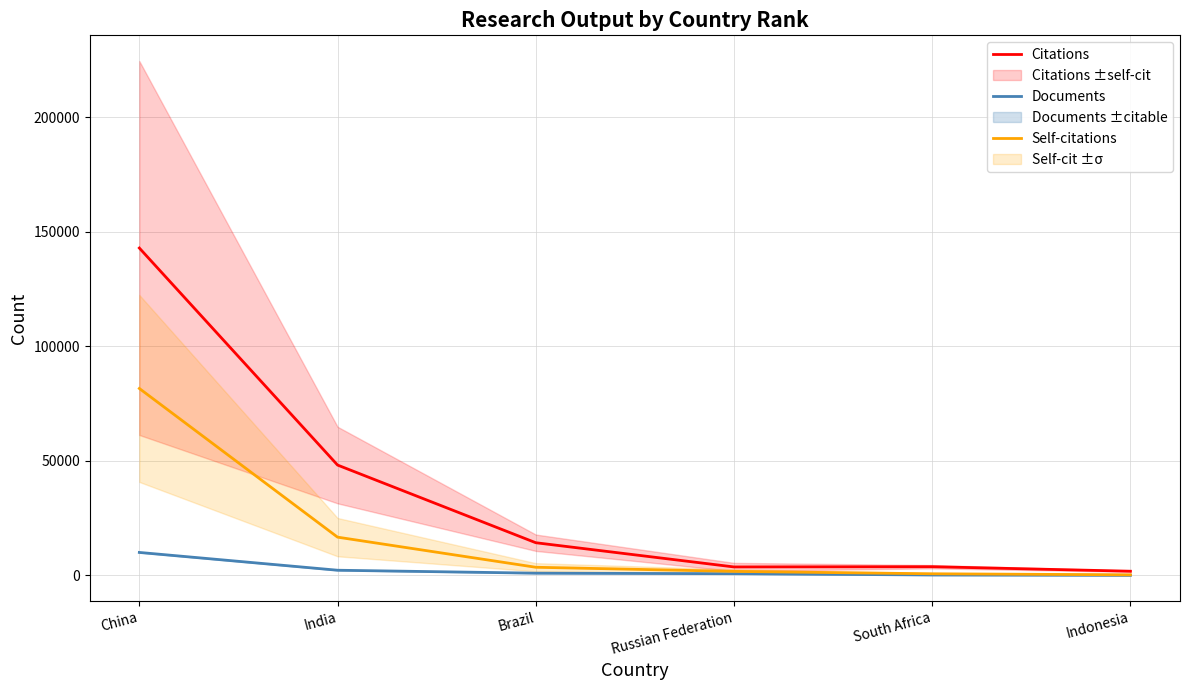

At which label does Documents reach its minimum?

Indonesia